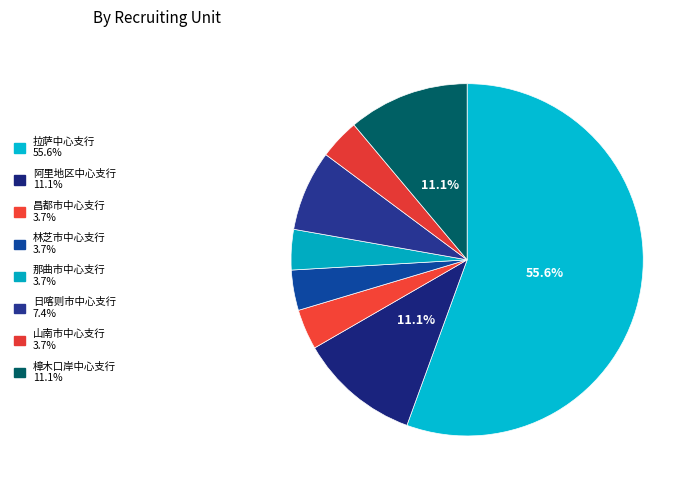

Which category accounts for the majority?

拉萨中心支行